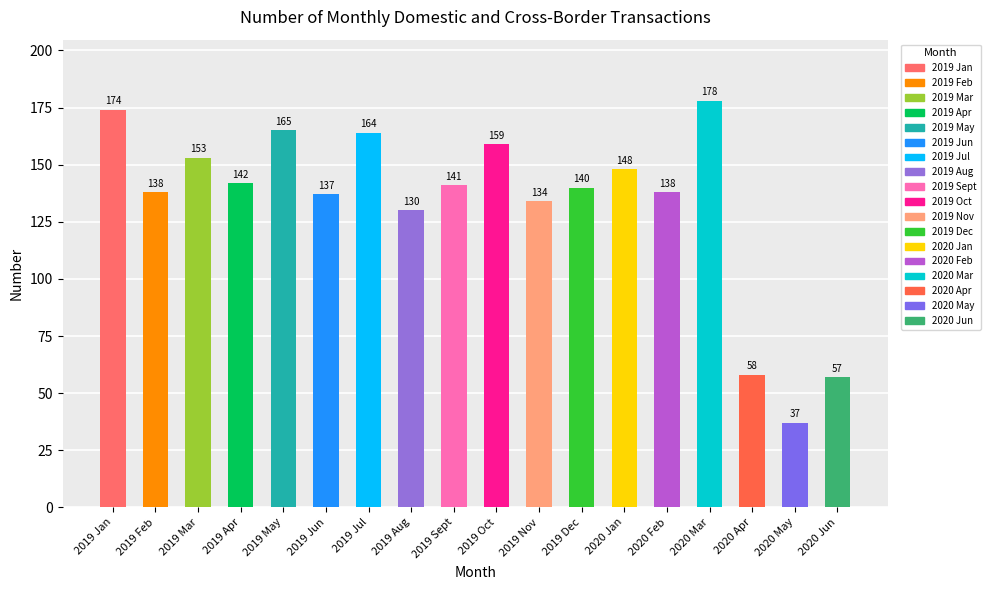

Where is the data nearest to the value 107?

2019 Aug